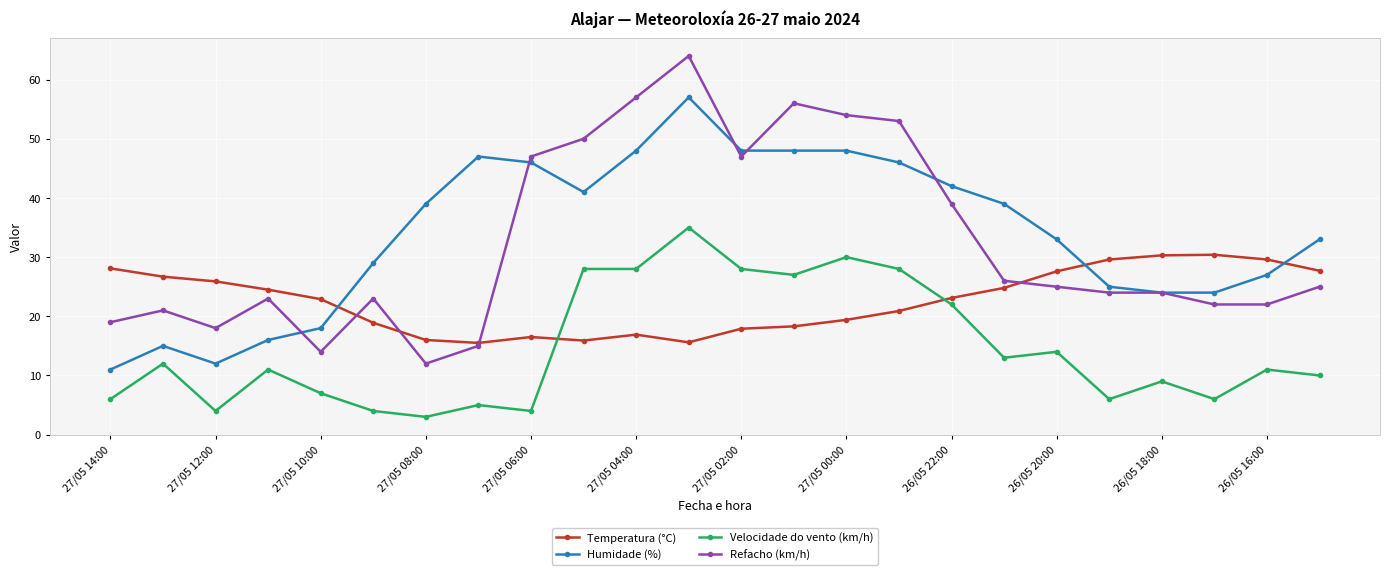

What is the value of the Velocidade do vento (km/h) point at the 19th from the left?

14.0